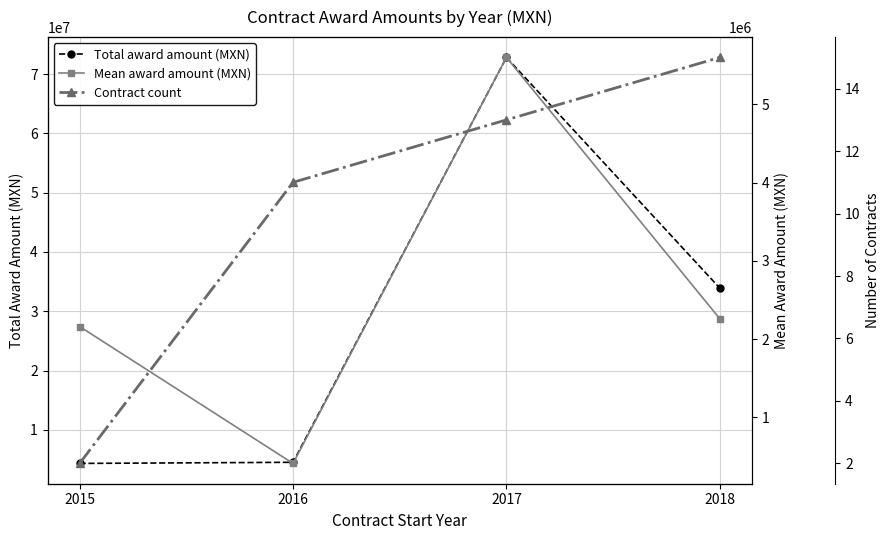

What are all the series names shown in the legend?

Total award amount (MXN), Mean award amount (MXN), Contract count